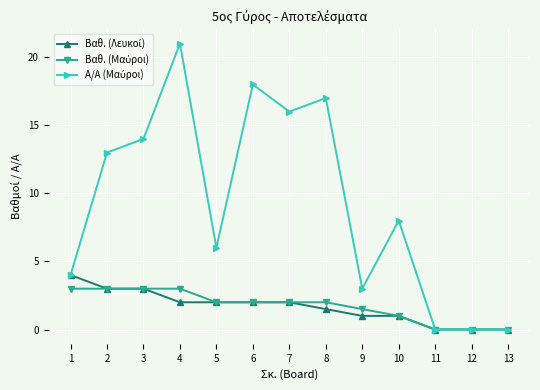

What is the difference between the highest and lowest values at 4?

19.0